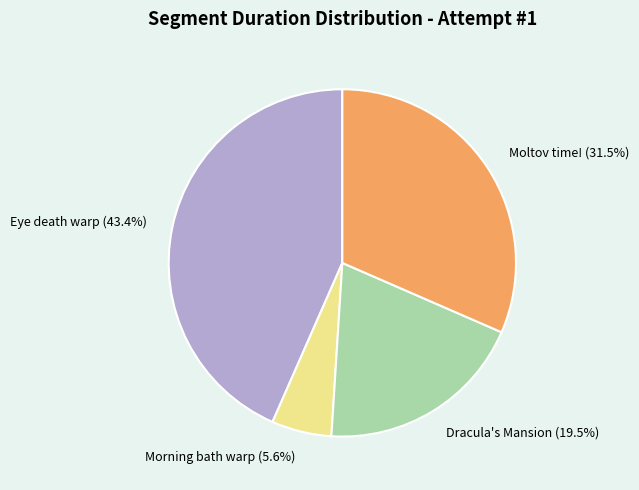

What is the largest slice in the pie chart?

Eye death warp